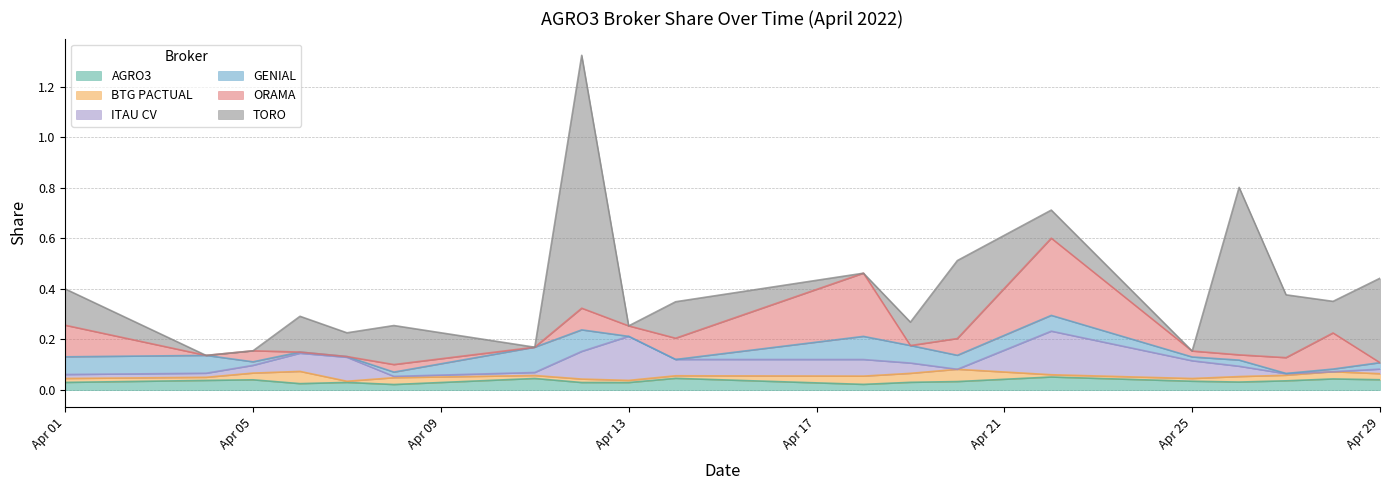

Does the chart display data point markers on the line(s)?

No